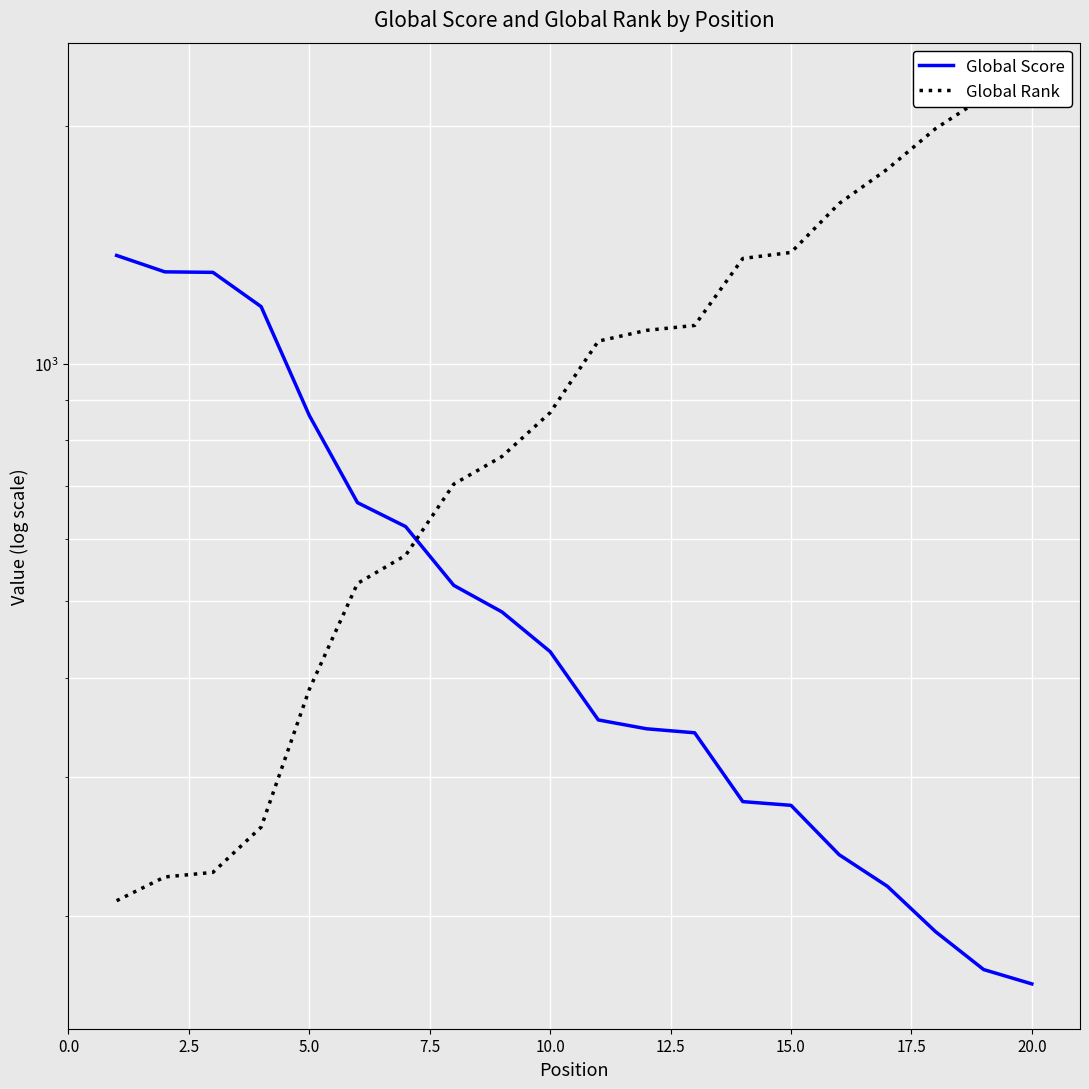

What is the value of the Global Score point at the 4th from the left?

1181